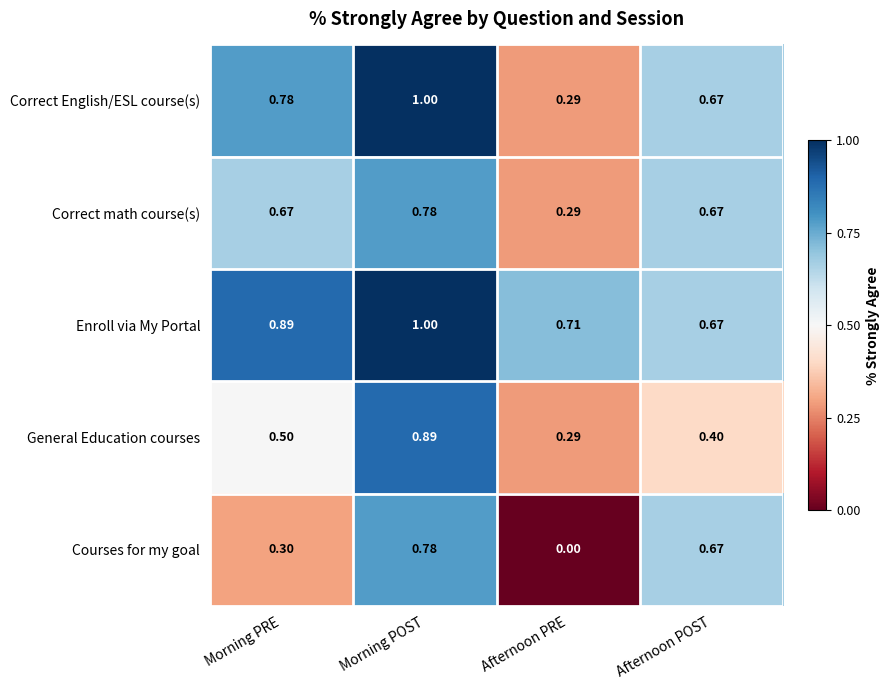

Where is General Education courses nearest to the value 0?

Afternoon PRE